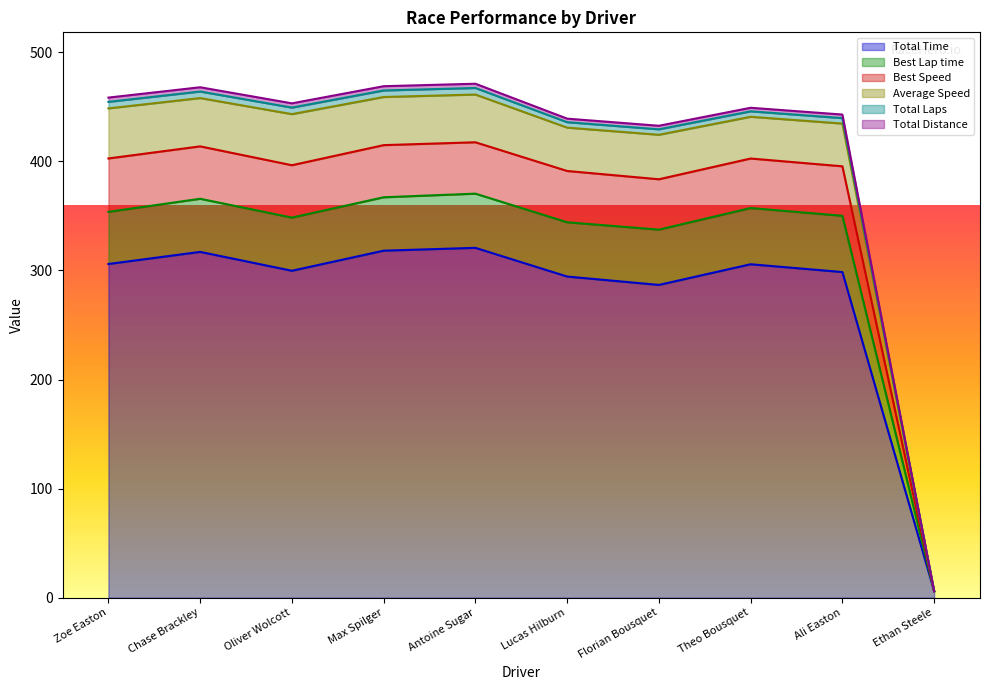

How many lines are shown in the chart?

6